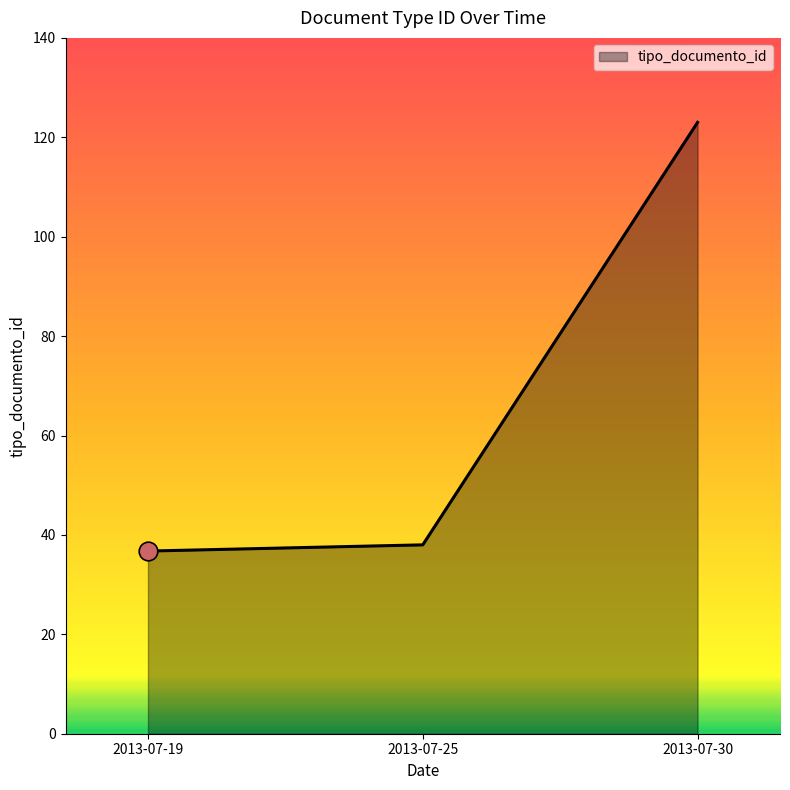

Between 2013-07-30 and 2013-07-19, which is larger?

2013-07-30